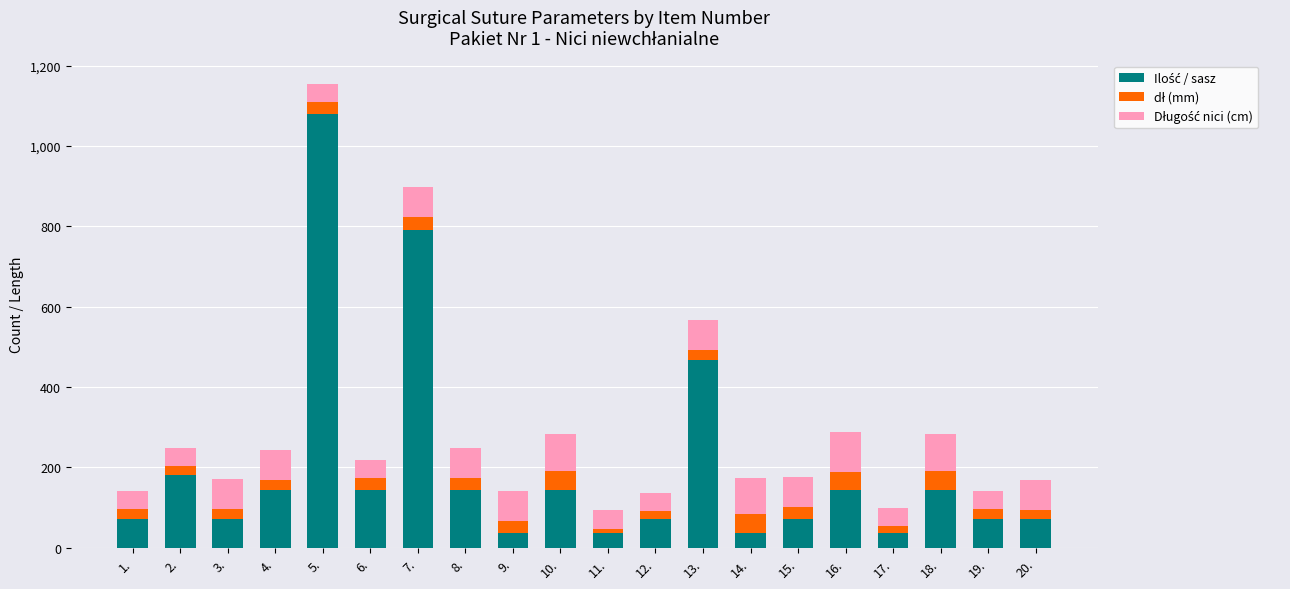

At which category is the sum across all series the highest?

5.